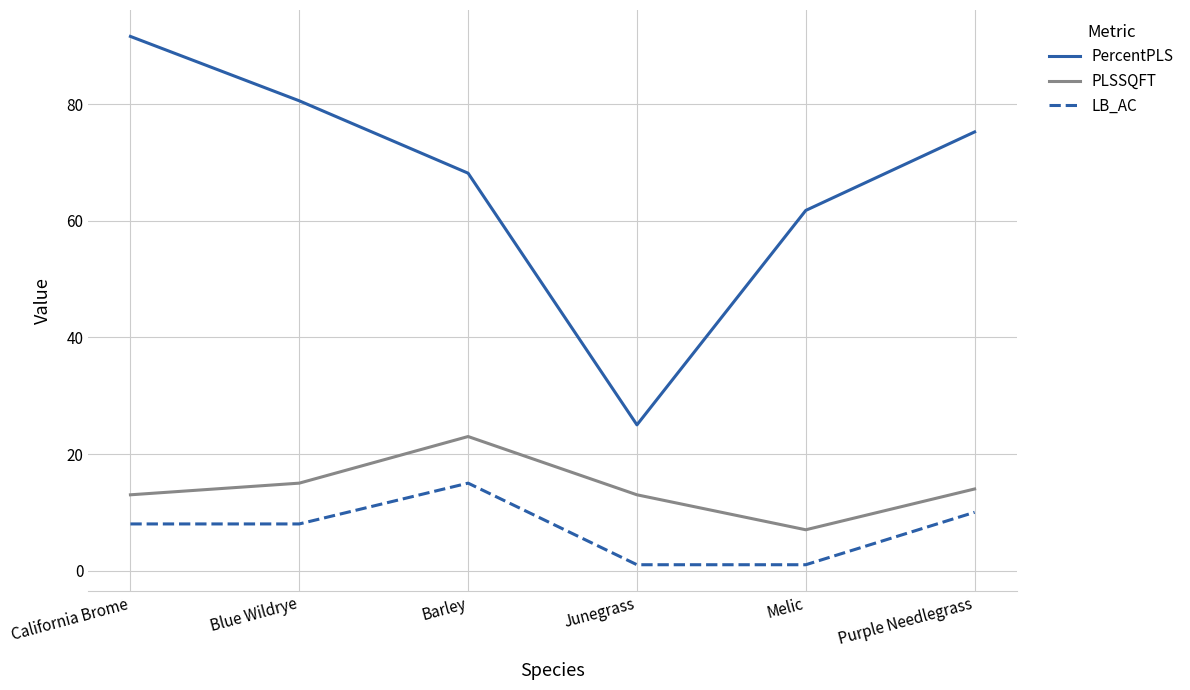

At how many categories does at least one series exceed 89?

1